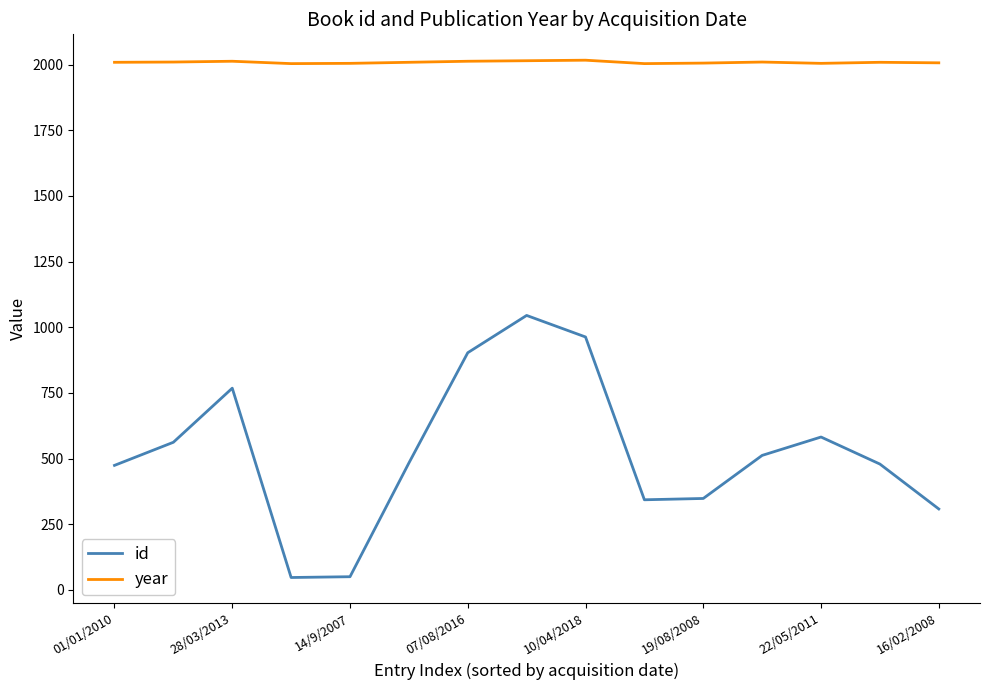

Is this an area chart (filled region under the line)?

No